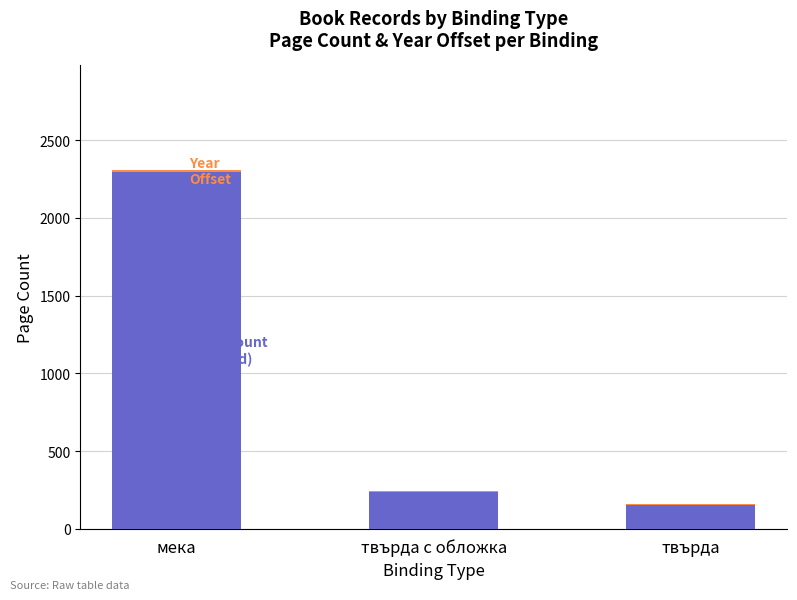

How many series are shown in this chart?

2